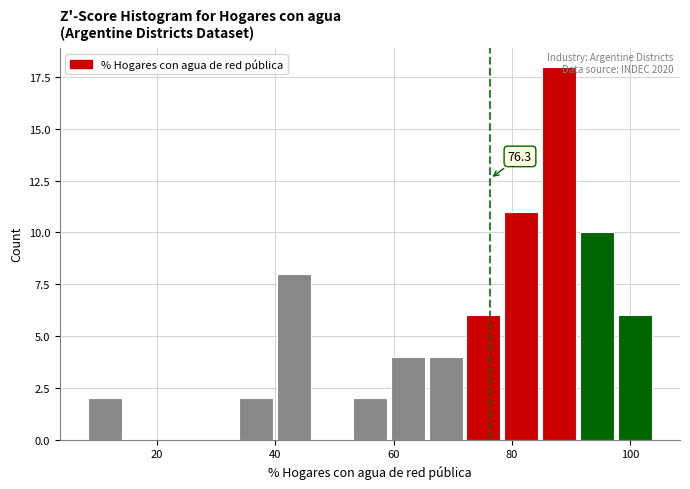

Around what value on the x-axis is the tallest bar? Give the approximate position of its centre, as read against the axis.

88